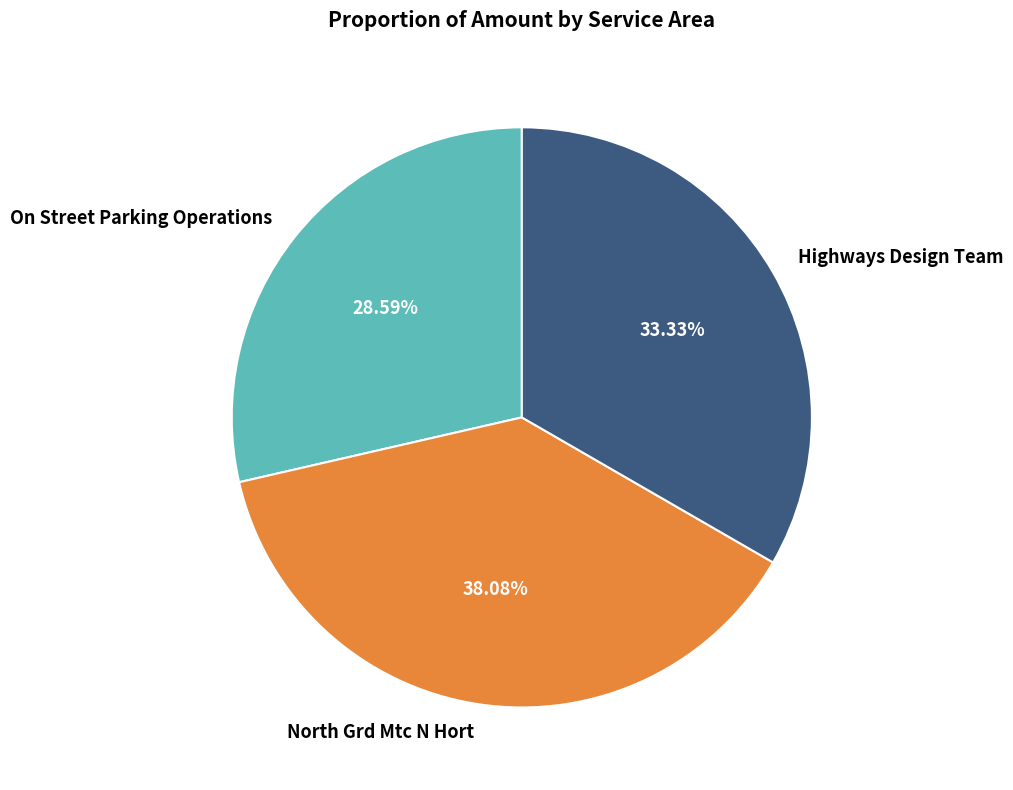

Between North Grd Mtc N Hort and Highways Design Team, which is larger?

North Grd Mtc N Hort